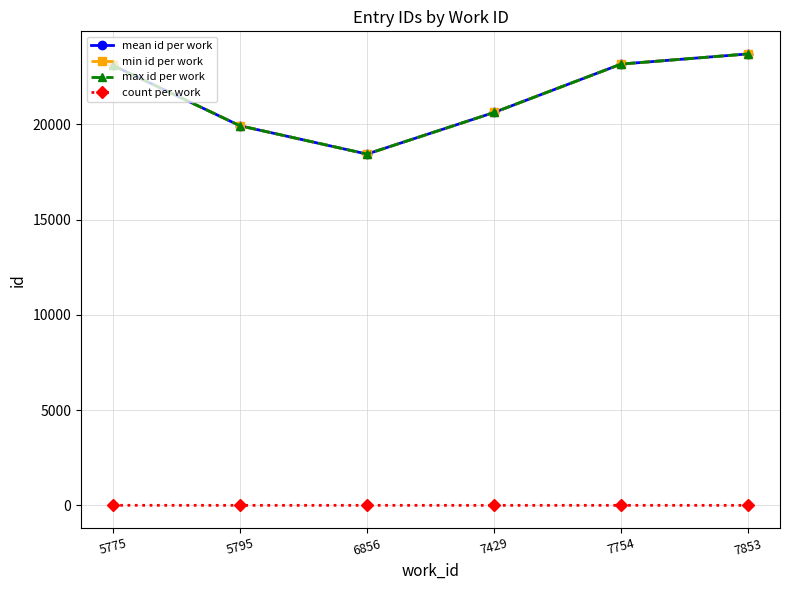

What is the value of the min id per work point at the 2nd from the left?

19923.0